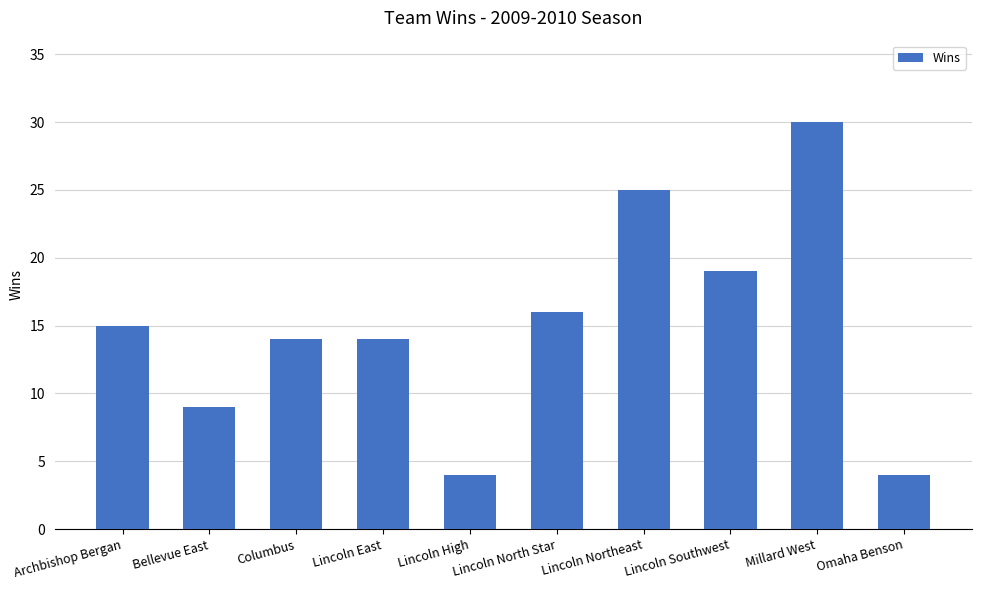

Where is the data nearest to the value 17?

Lincoln North Star